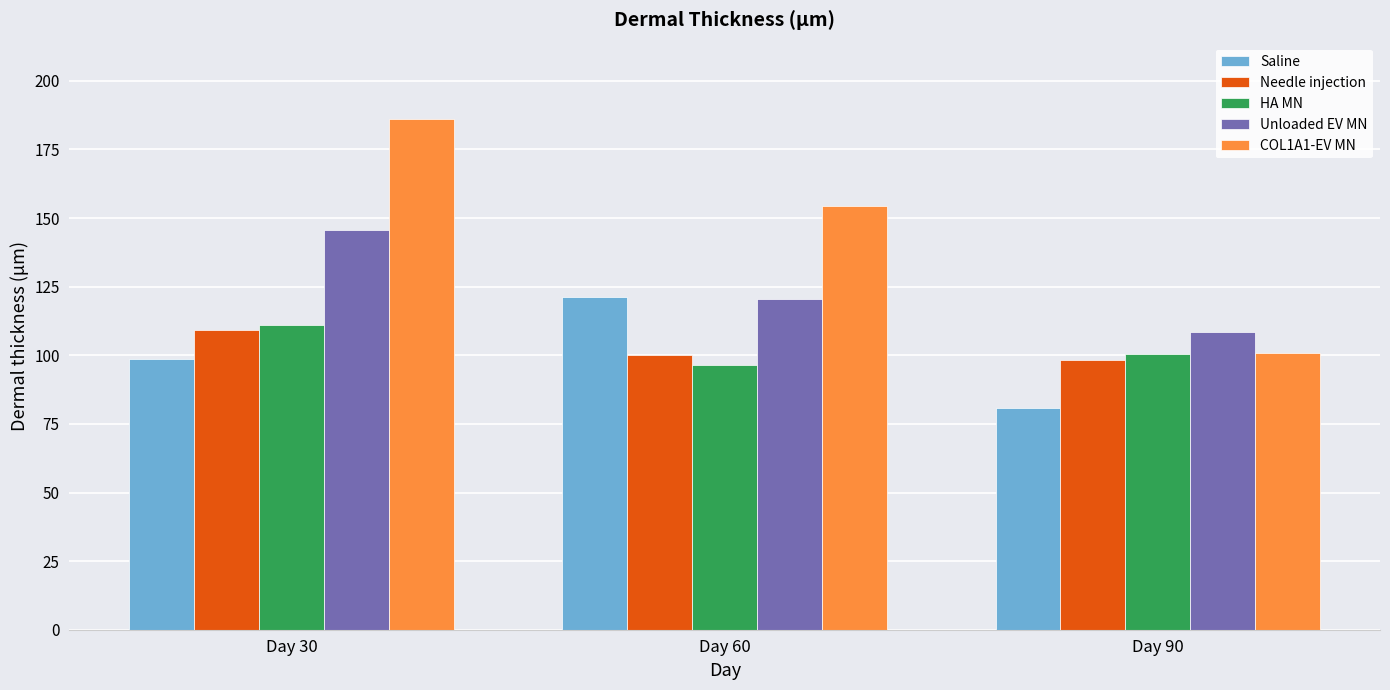

What is the difference between the highest and lowest values at Day 90?

27.5